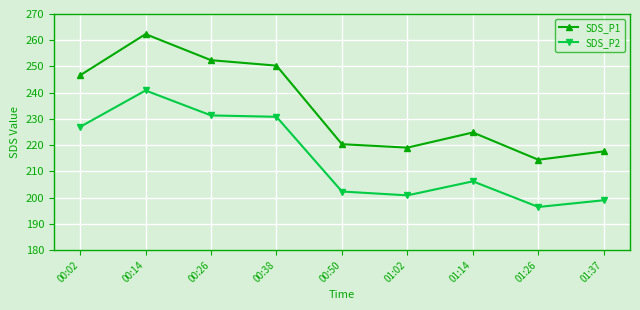

True or false: SDS_P1 and SDS_P2 intersect in this chart.

False